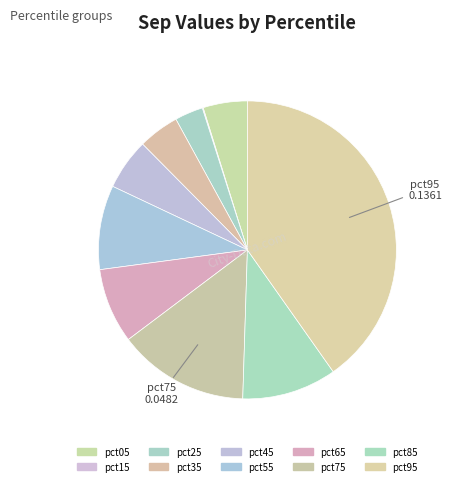

To the nearest percent, what percentage of the pie is pct45?

6%